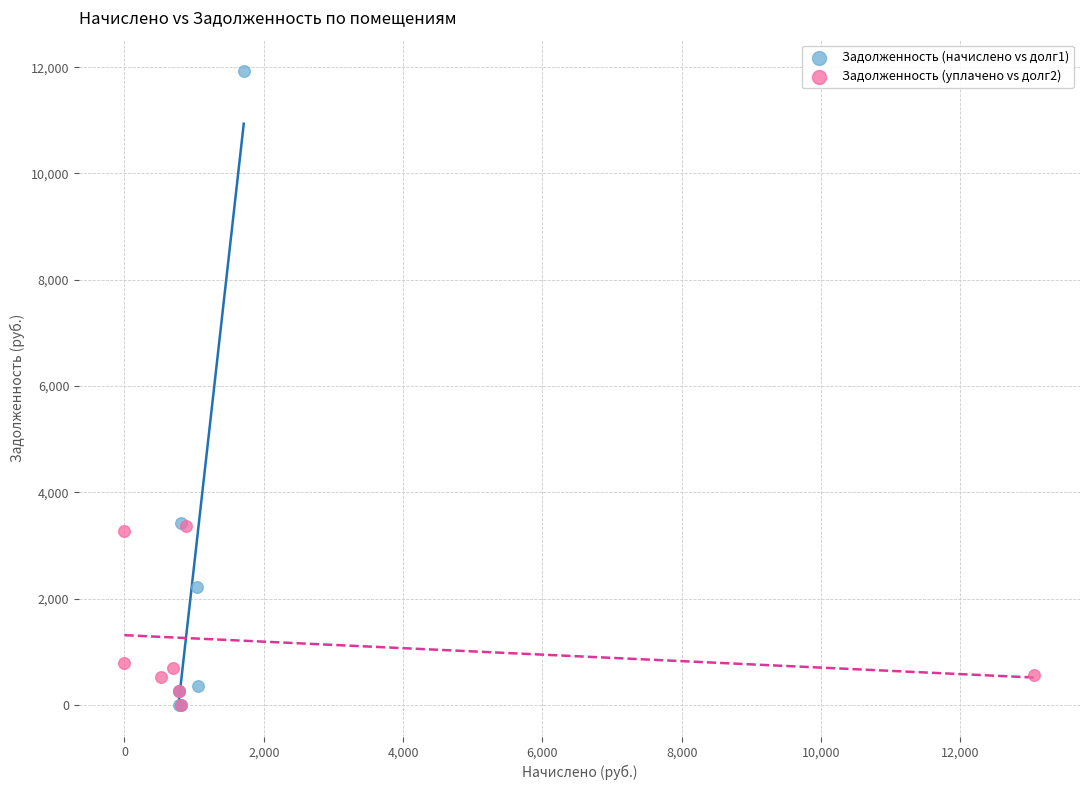

Which series has the widest spread of Y values?

Задолженность (начислено vs долг1)